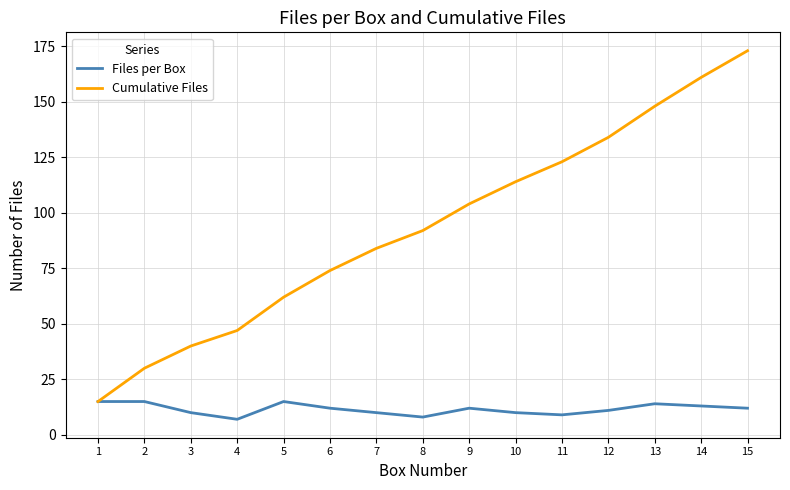

Which series has the widest spread of values?

Cumulative Files